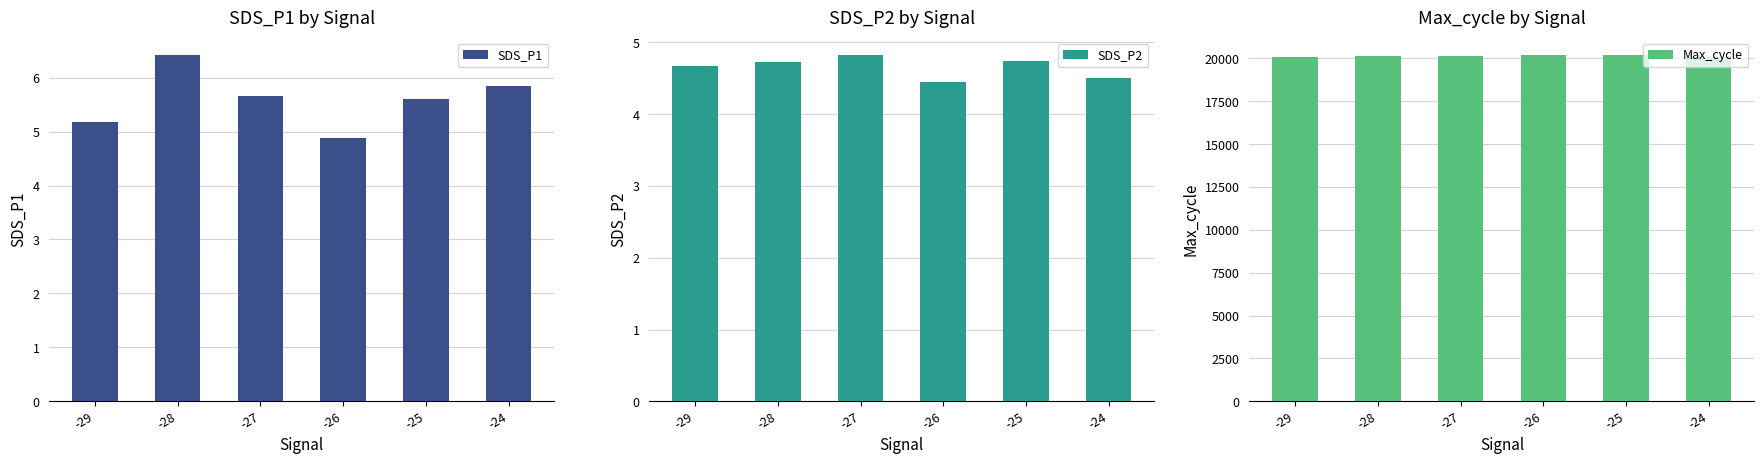

Are the bars horizontal?

No